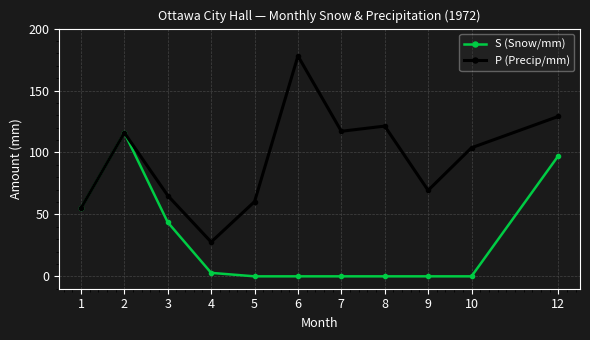

Reading left to right, what are all the values shown in this chart?

S (Snow/mm): 55.0	115.9	43.6	2.8	0.0	0.0	0.0	0.0	0.0	0.0	97.3
P (Precip/mm): 55.0	115.9	65.2	27.7	60.3	177.9	117.1	121.3	69.4	103.8	129.1